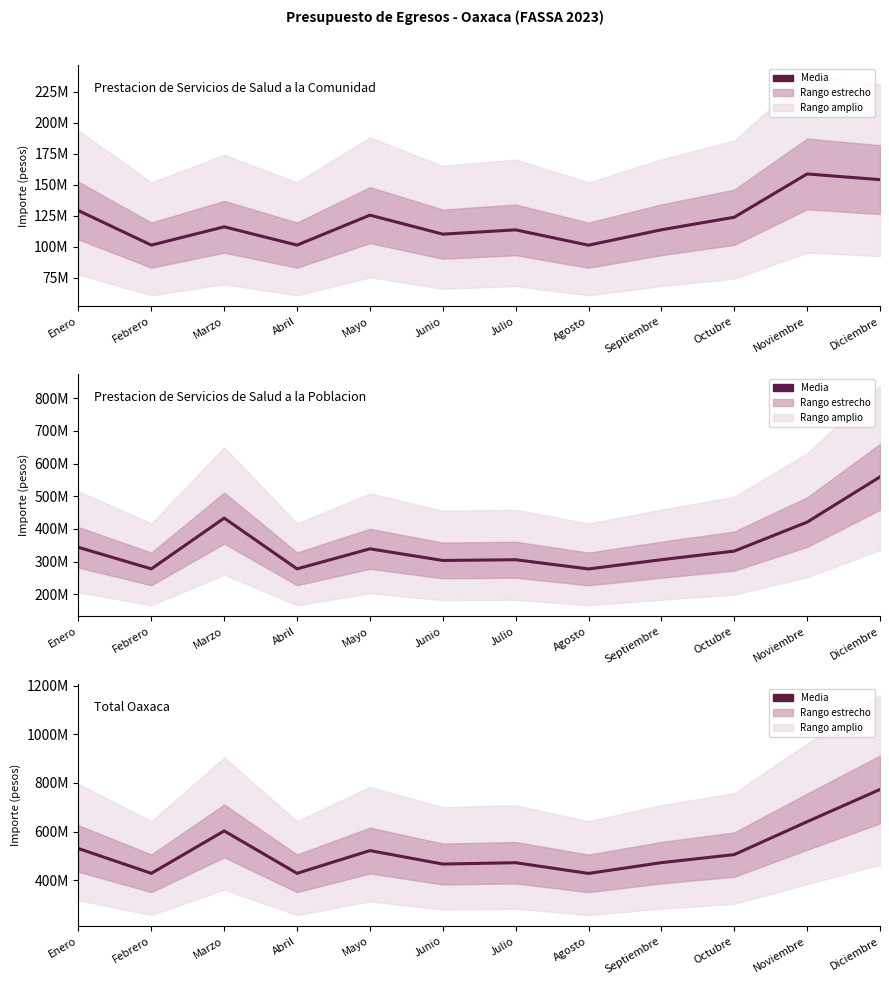

What is the label of the 10th point from the left?

Octubre